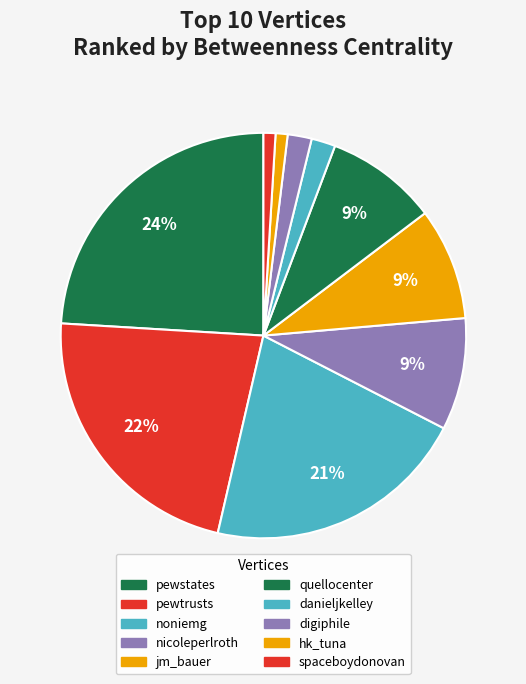

Is there a majority slice in this chart?

No